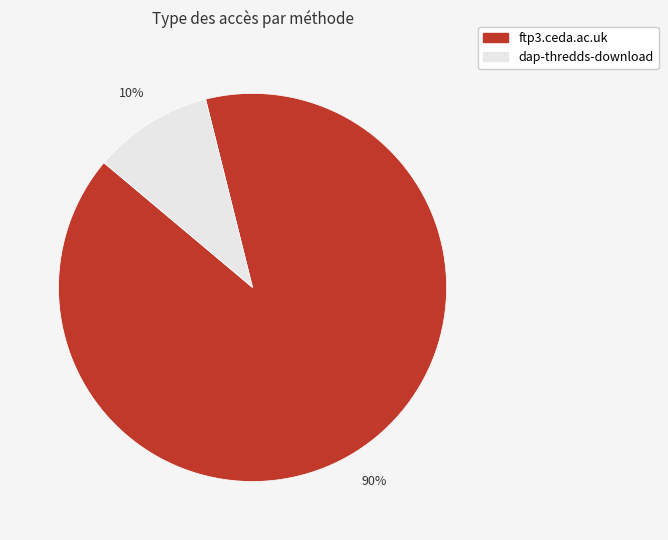

Which category has the biggest portion of the pie?

ftp3.ceda.ac.uk